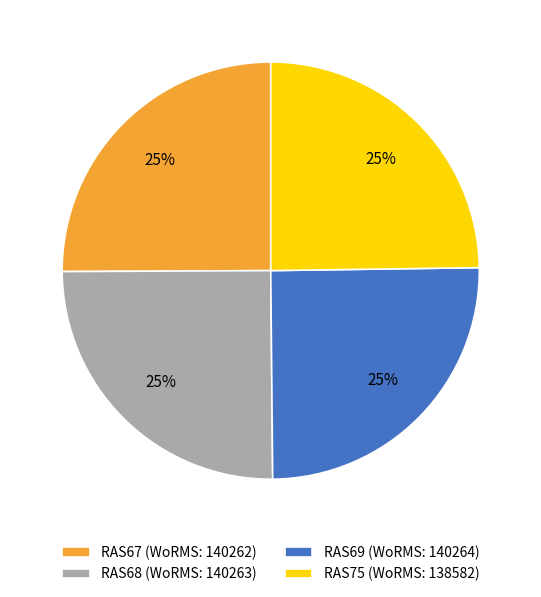

Does RAS68 represent more than half of the total?

No